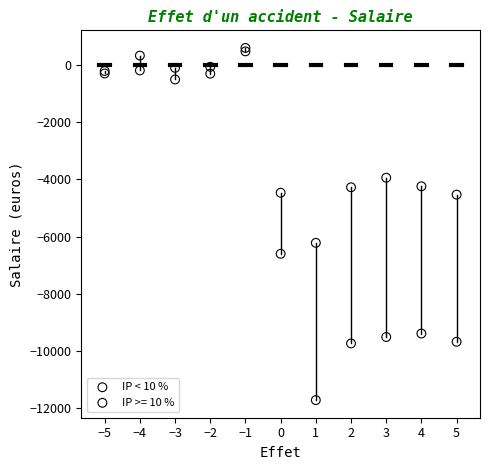

Across all series, what Y value is closest to -5561?

-6218.3